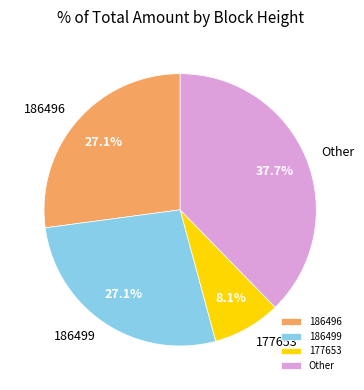

Which category has the smallest portion of the pie?

177653